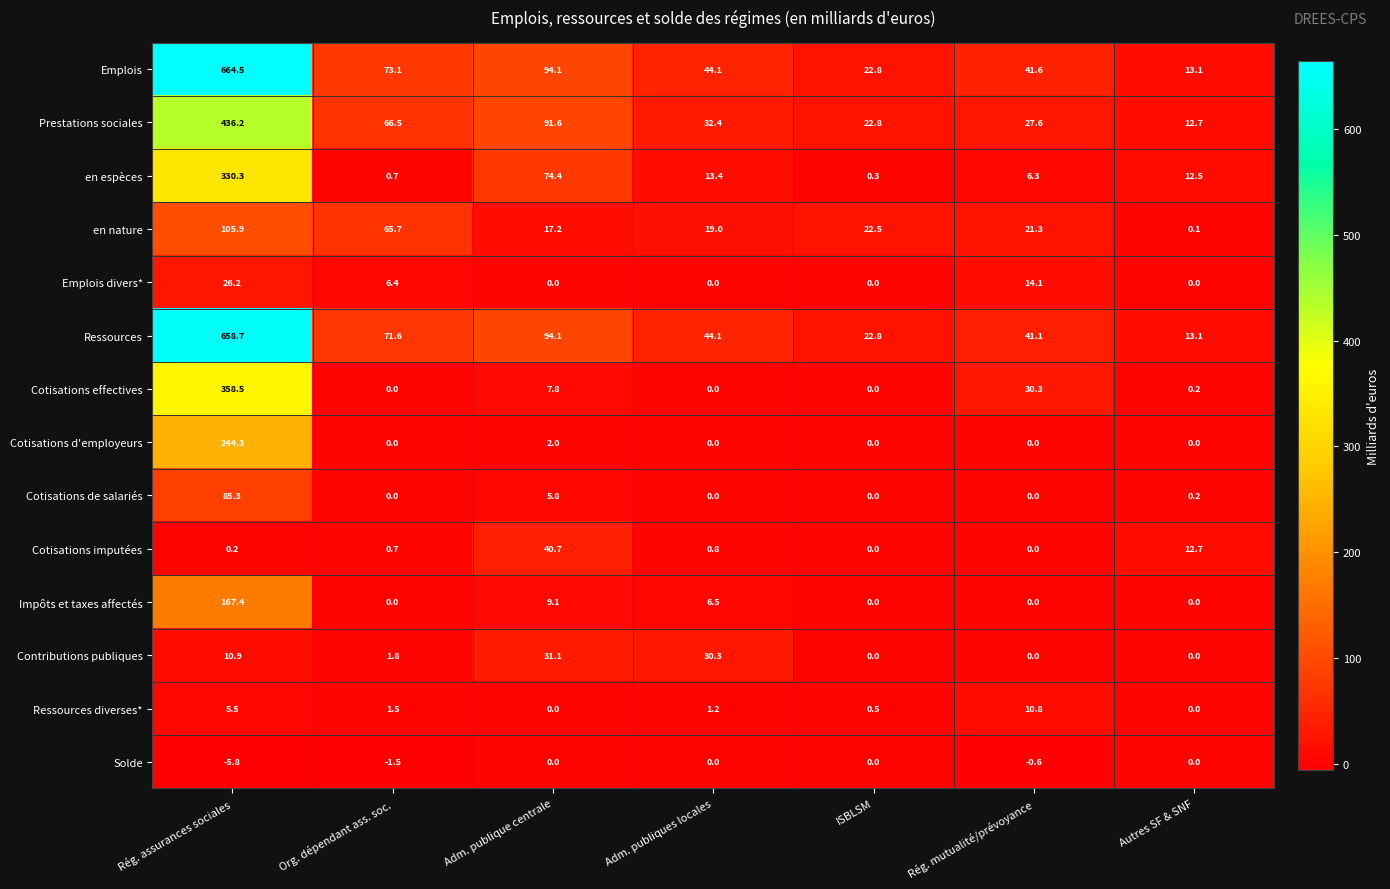

The value of Cotisations de salariés at ISBLSM is -48.4. True or false?

False